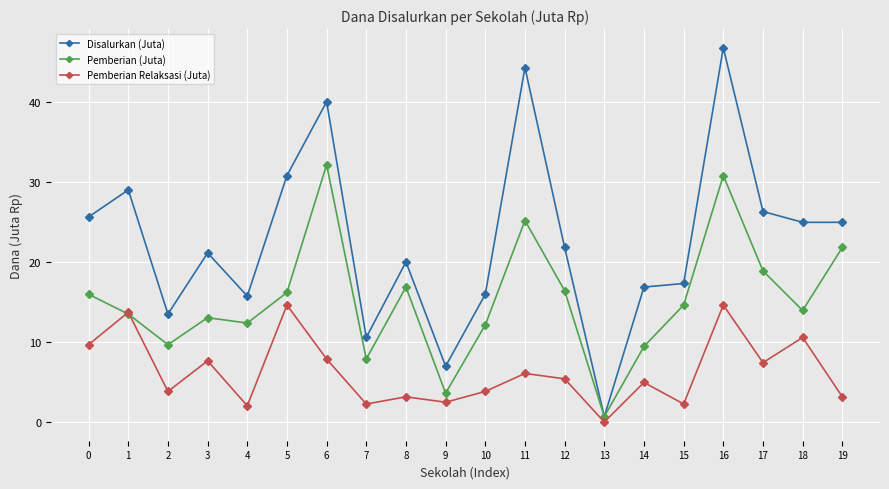

The Pemberian Relaksasi (Juta) series shows 7.7 at 3. True or false?

True